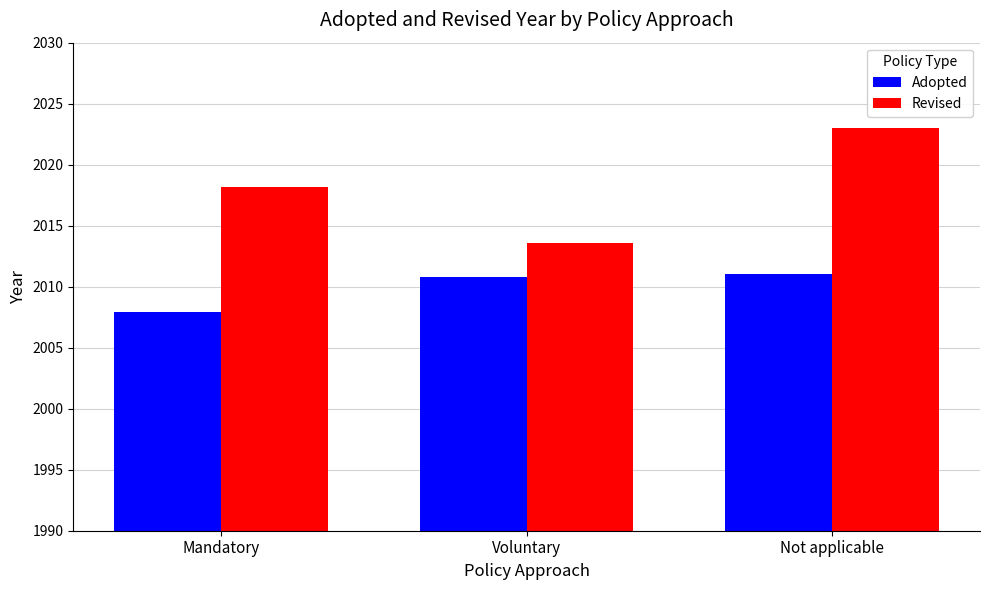

What is the total value across all series at Mandatory?

4026.1